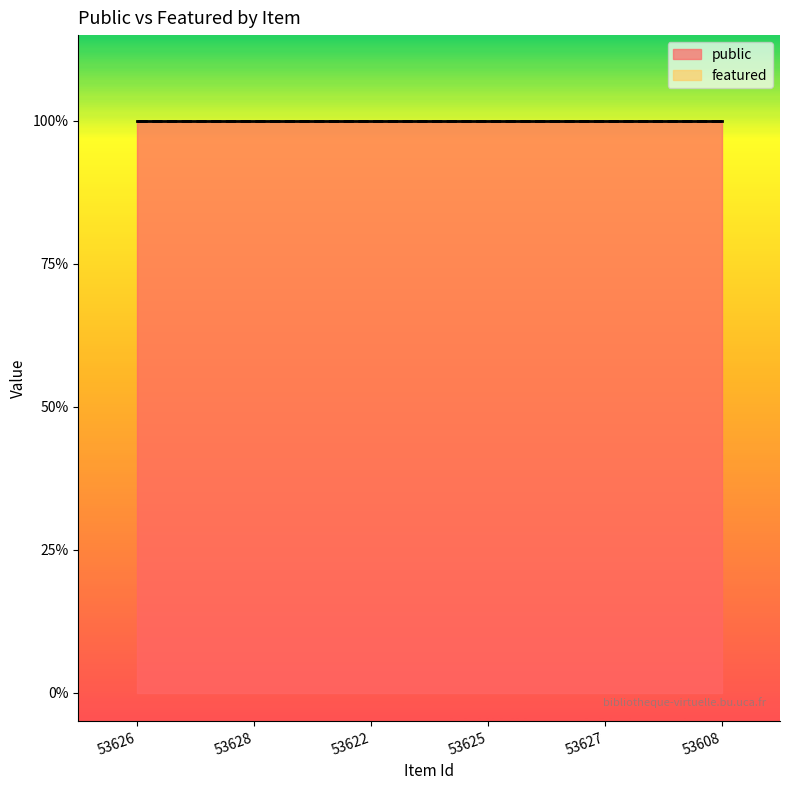

At how many categories does at least one series exceed 0?

6